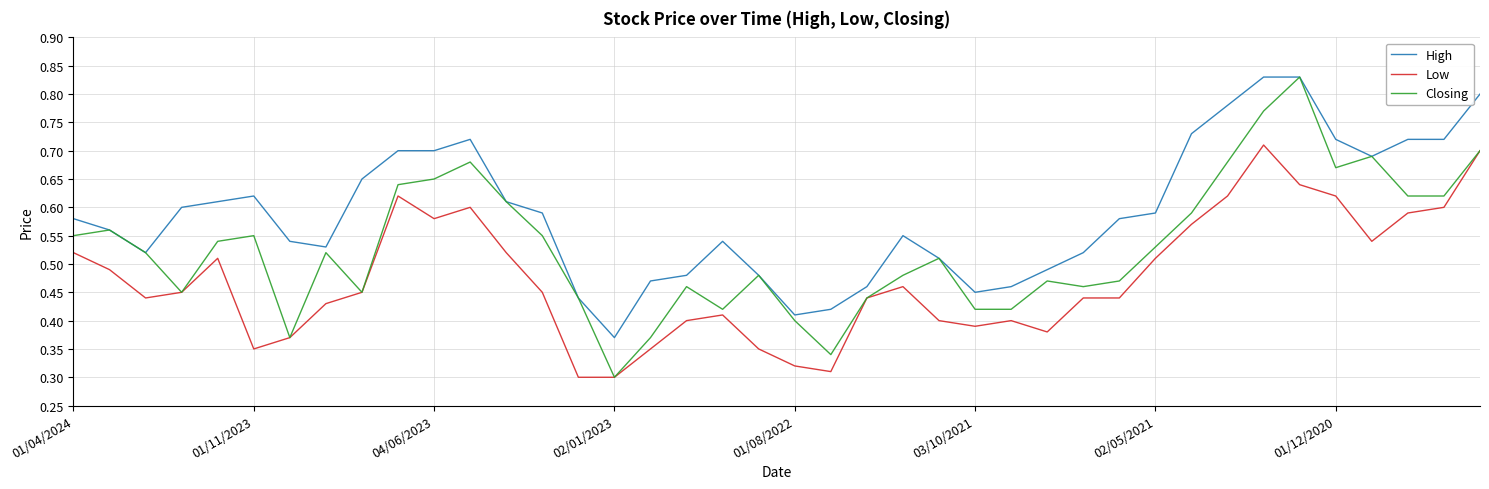

Which series has the largest total across all categories?

High